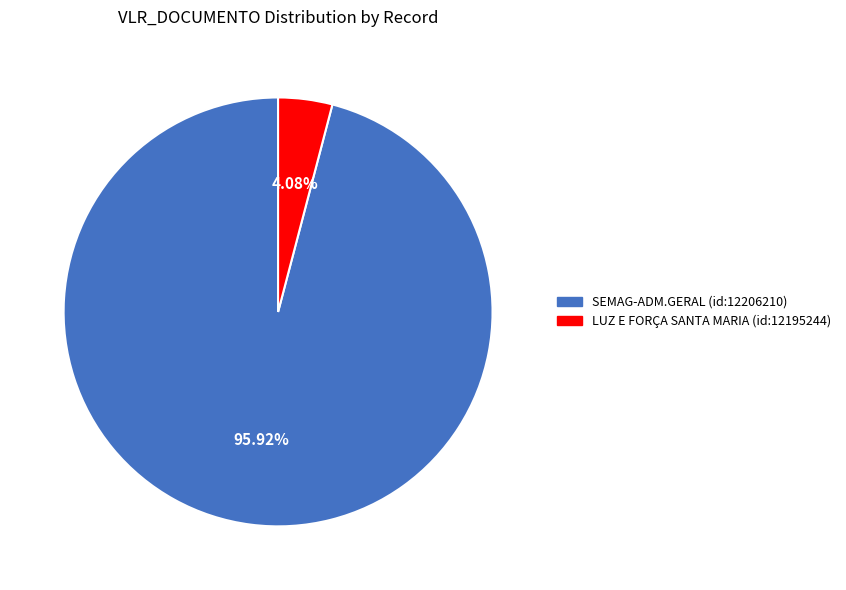

Which slice is the largest?

SEMAG- ADM. GERAL-APOIO ADMINISTRATIVO (id:12206210)